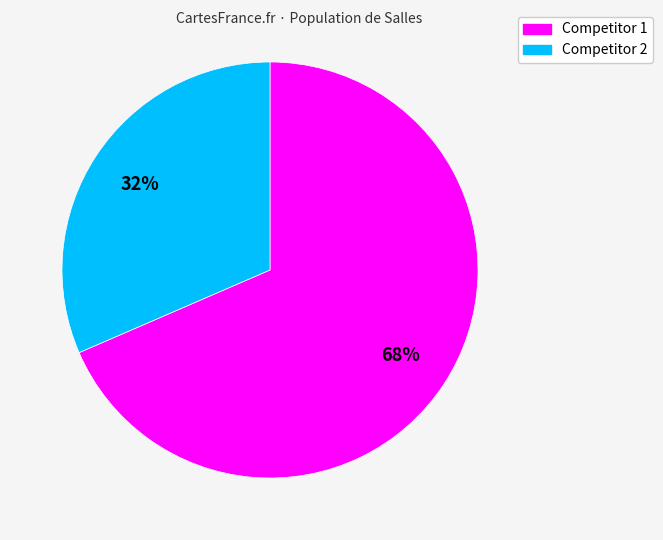

To the nearest percent, what is the average slice percentage?

50%